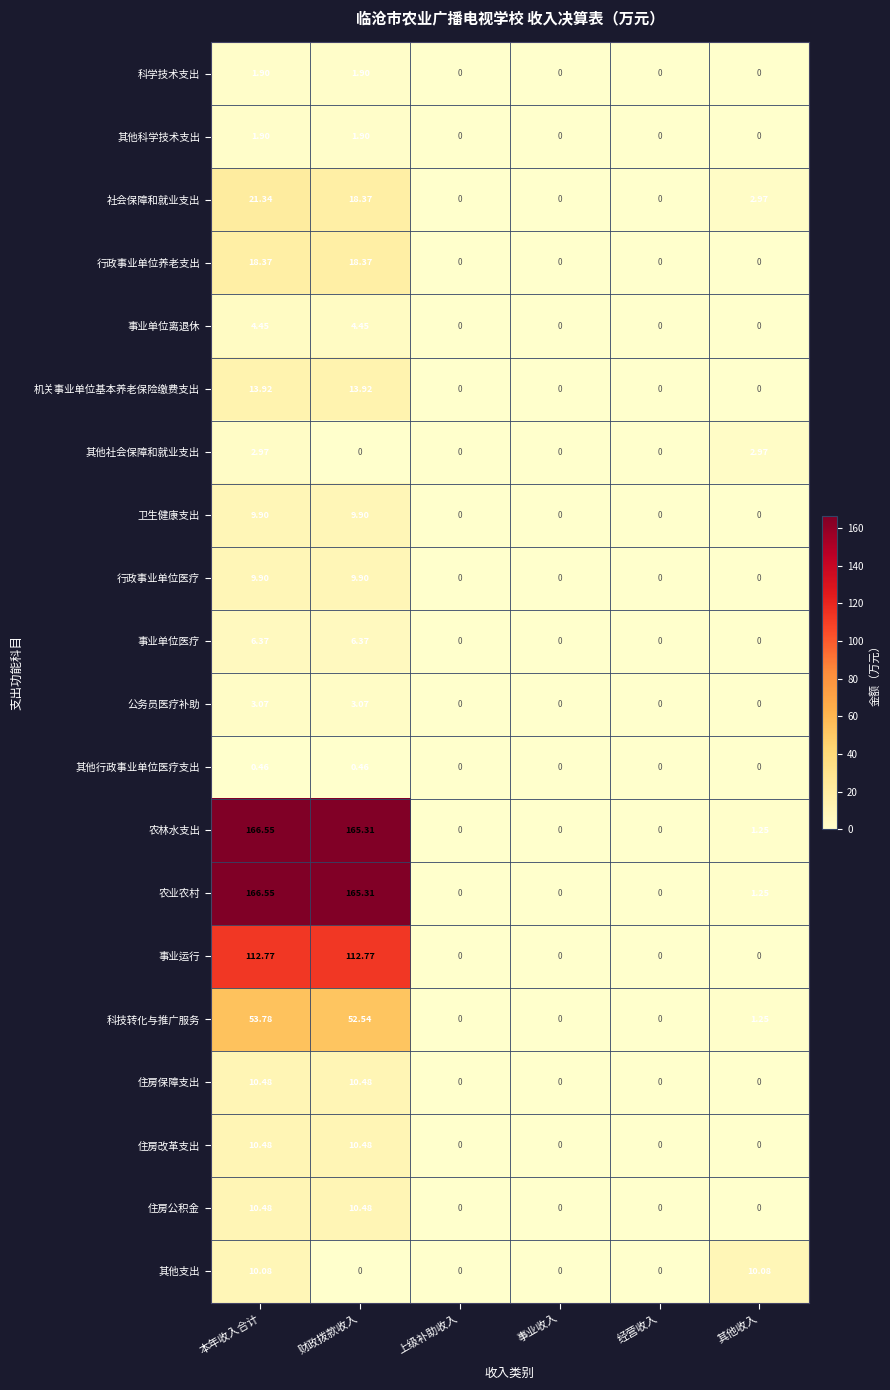

Where is 农林水支出 nearest to the value 83?

其他收入